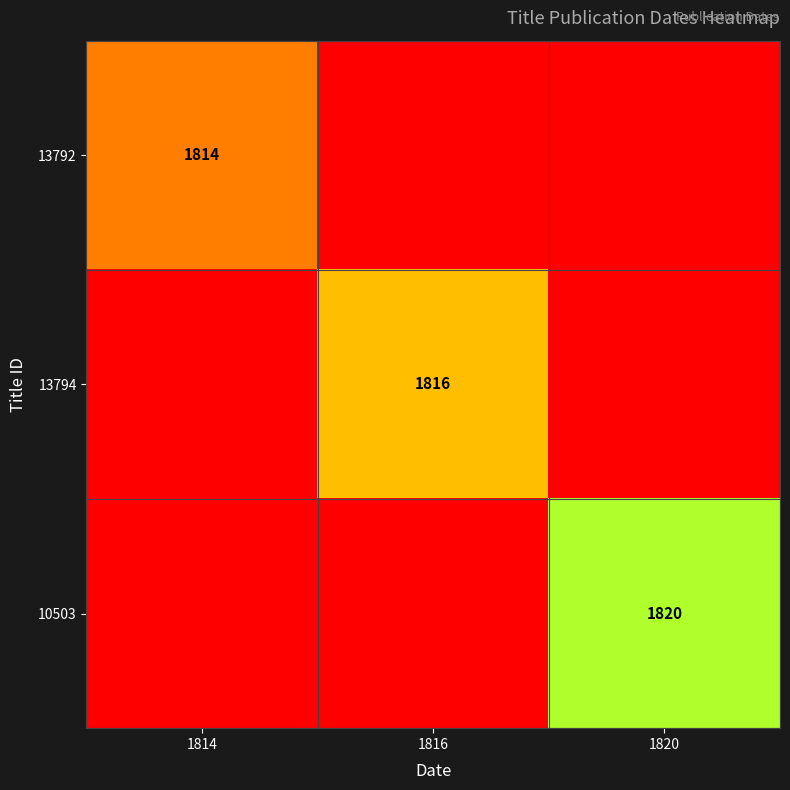

Between 1816 and 1814, which is larger?

1814